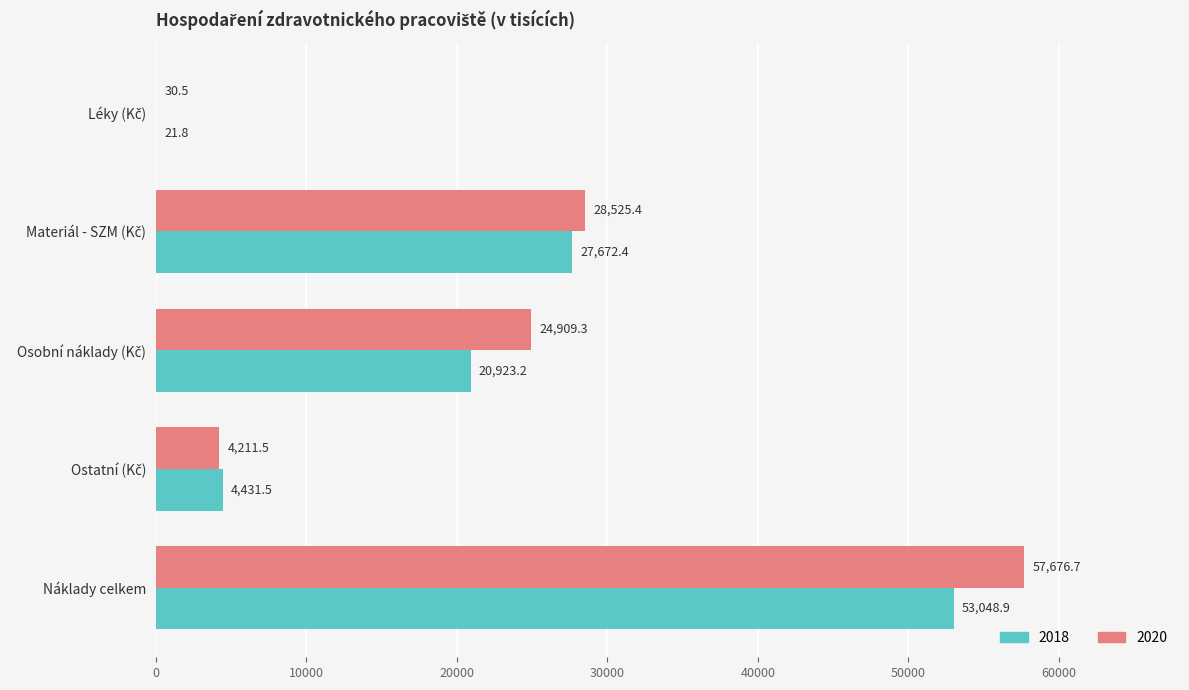

What is the sum of all 2018 values?

106097.8